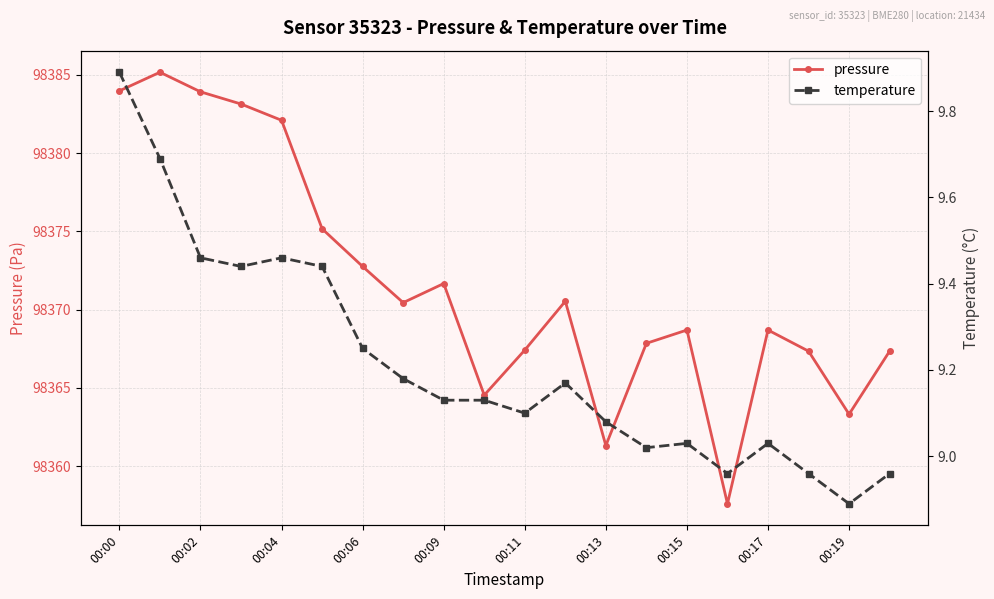

What is the maximum value for pressure?

98385.2